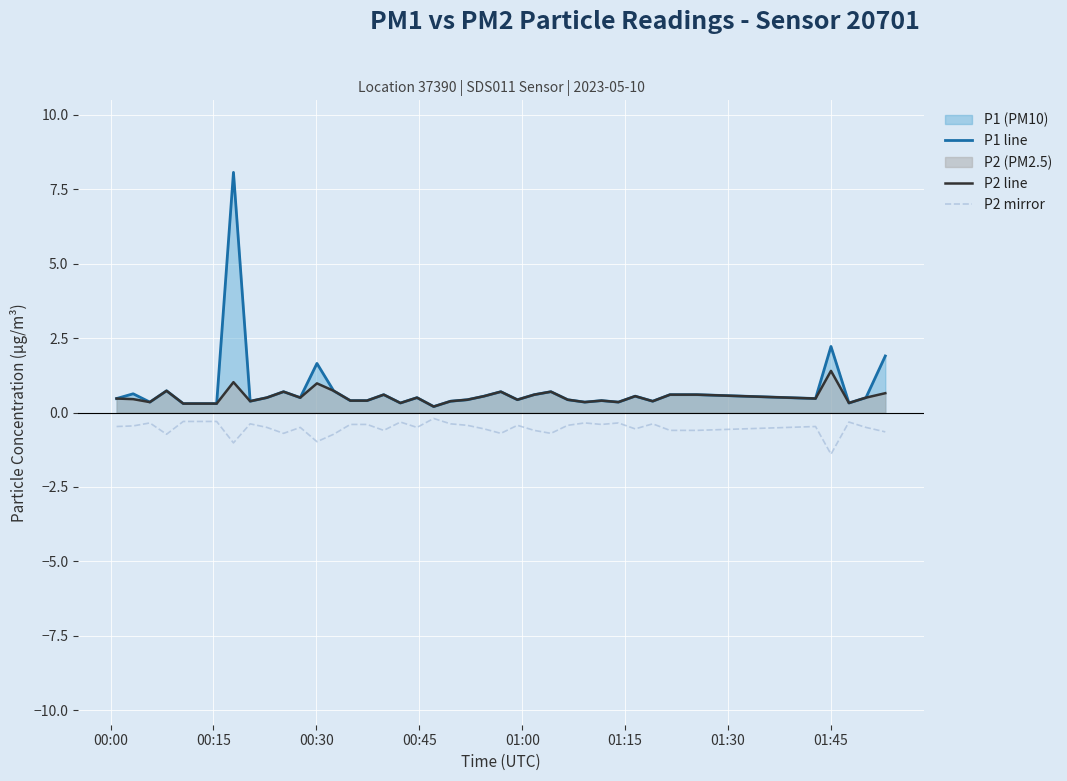

What is the difference between the maximum and minimum values in the P2 line series?

1.2